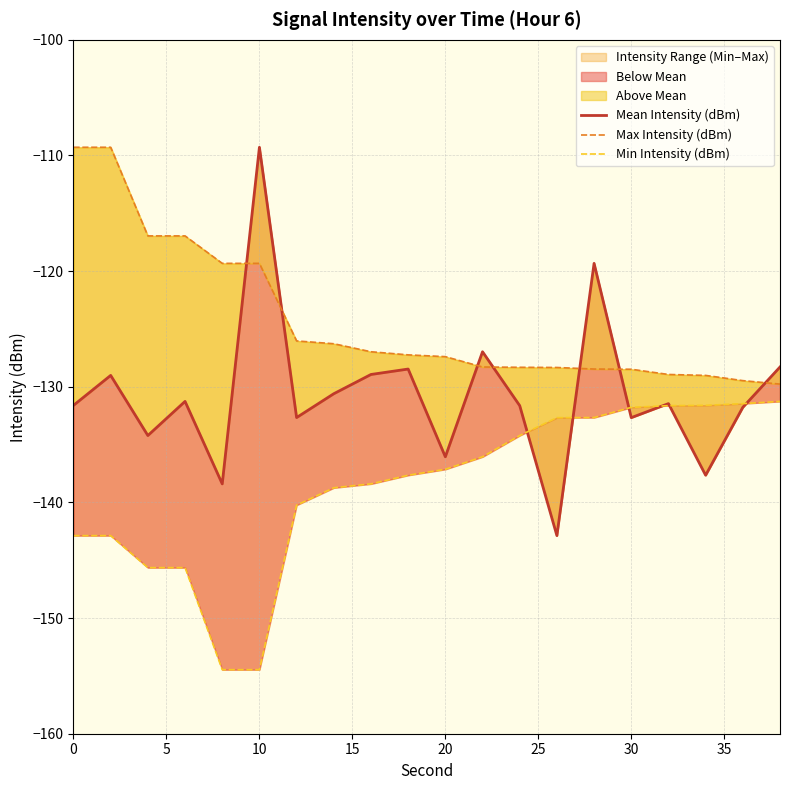

What is the maximum value for Min Intensity (dBm)?

-131.3